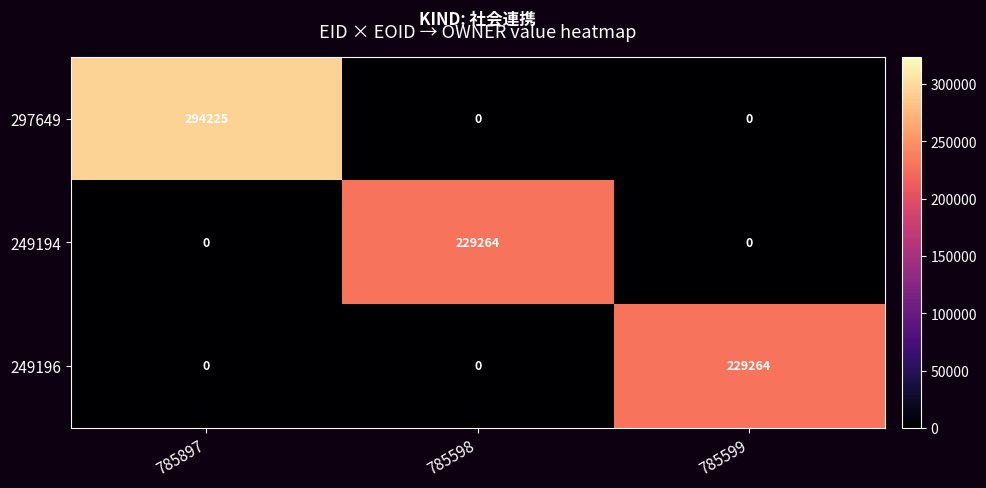

Which label corresponds to the largest value in the chart?

785897